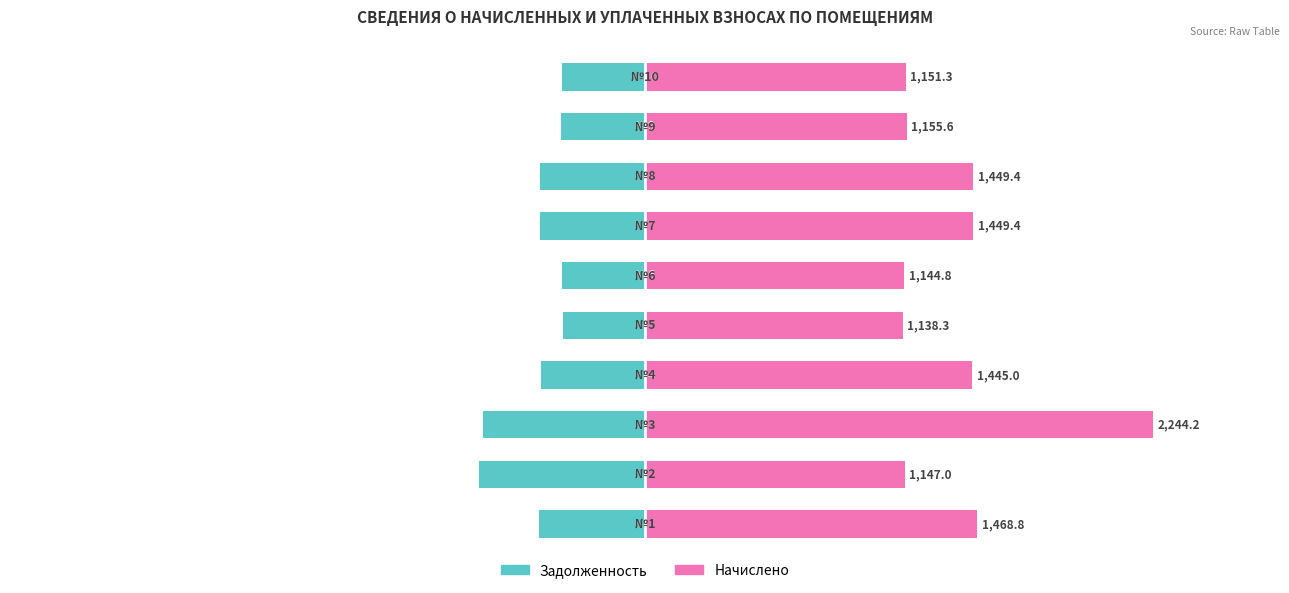

Reading left to right, transcribe all the data shown in this chart.

Задолженность: -469.2	-732.8	-716.9	-461.6	-363.6	-365.7	-463.0	-463.0	-369.1	-367.8
Начислено: 1468.8	1147.0	2244.2	1445.0	1138.3	1144.8	1449.4	1449.4	1155.6	1151.3